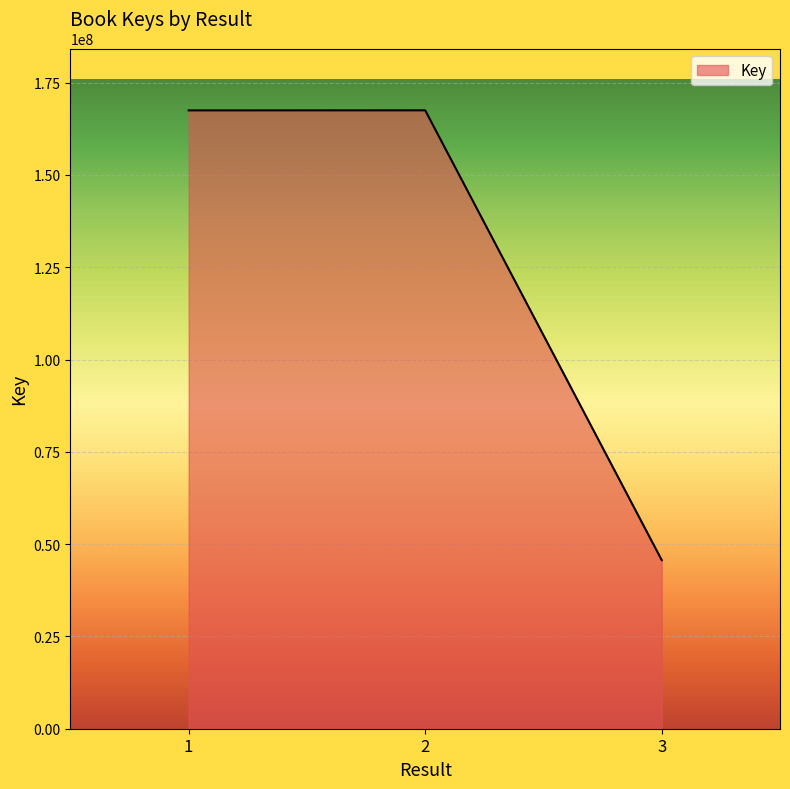

What value does the data have at 2, to the nearest 100?

167505100